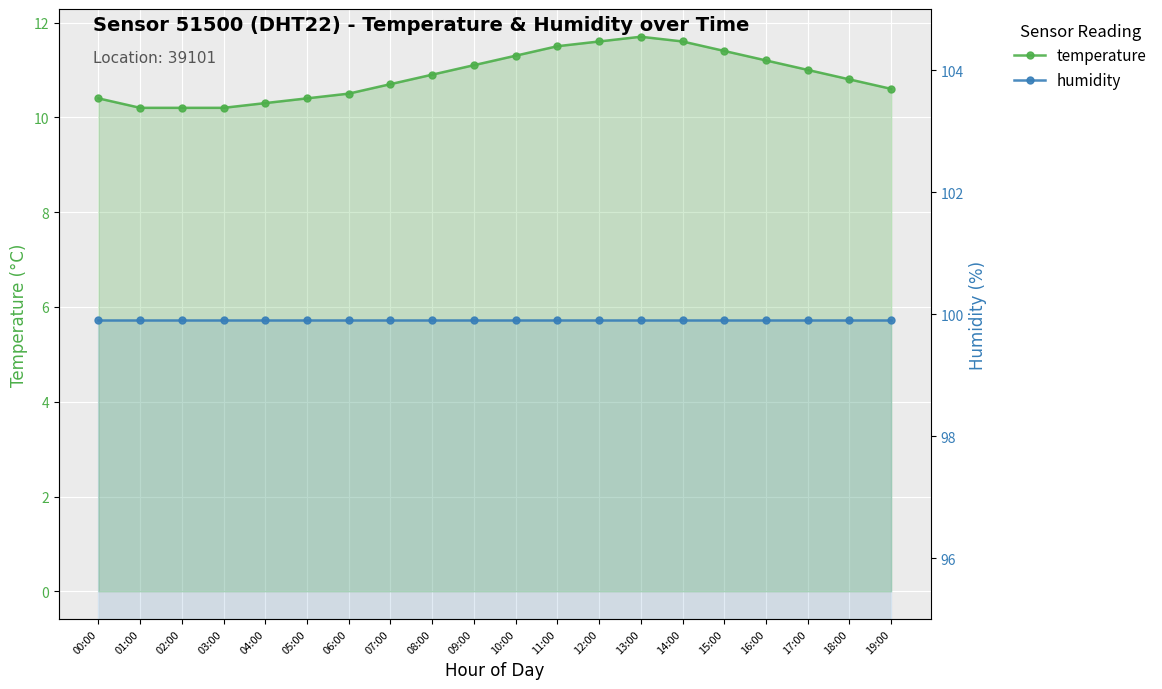

Reading right to left, transcribe all the data shown in this chart.

temperature: 10.6	10.8	11.0	11.2	11.4	11.6	11.7	11.6	11.5	11.3	11.1	10.9	10.7	10.5	10.4	10.3	10.2	10.2	10.2	10.4
humidity: 99.9	99.9	99.9	99.9	99.9	99.9	99.9	99.9	99.9	99.9	99.9	99.9	99.9	99.9	99.9	99.9	99.9	99.9	99.9	99.9